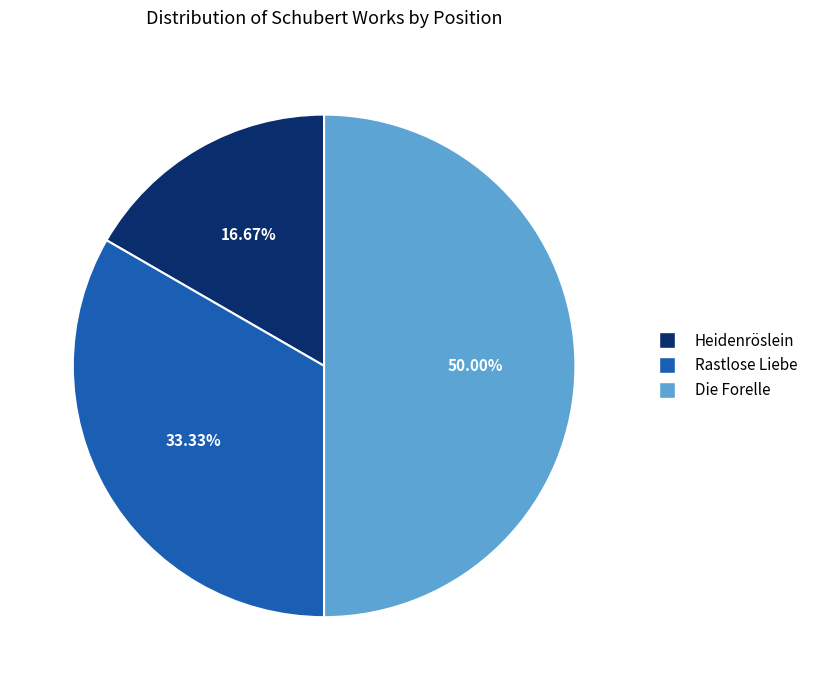

Is Rastlose Liebe the majority of the pie?

No